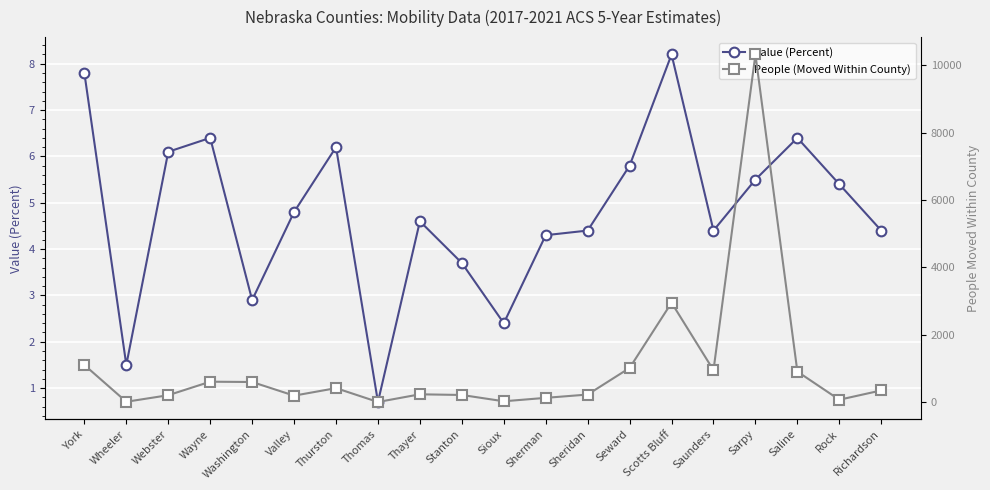

At how many categories does at least one series exceed 9644?

1